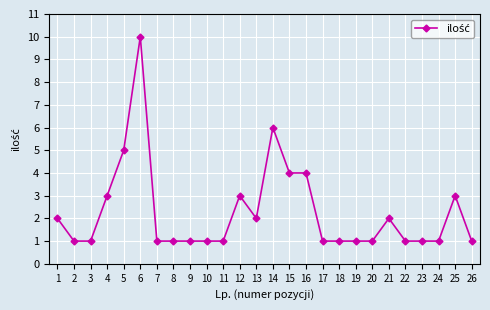

Where is the first local maximum?

6